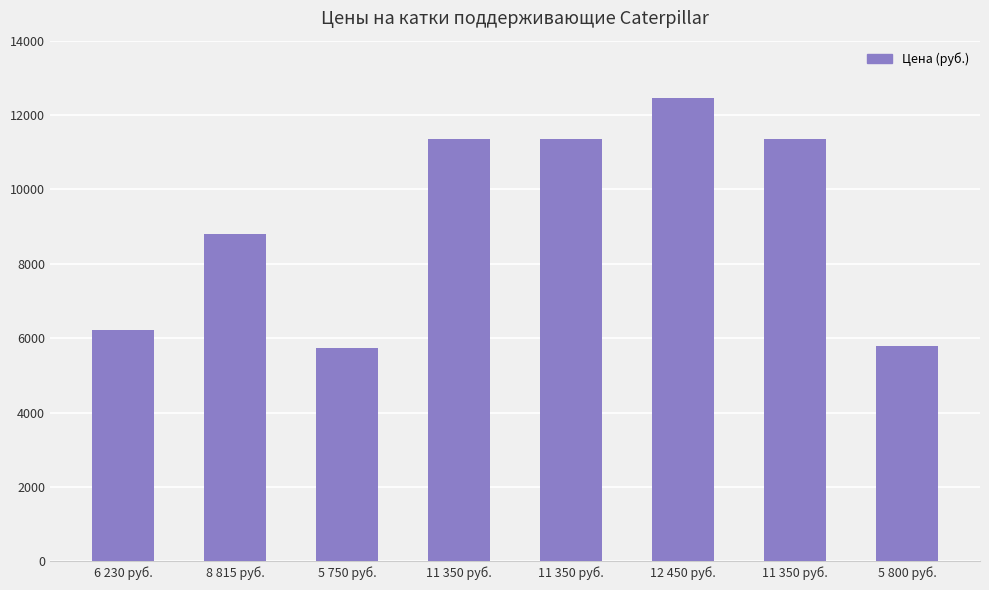

What is the label of the 6th bar from the left?

12 450 руб.